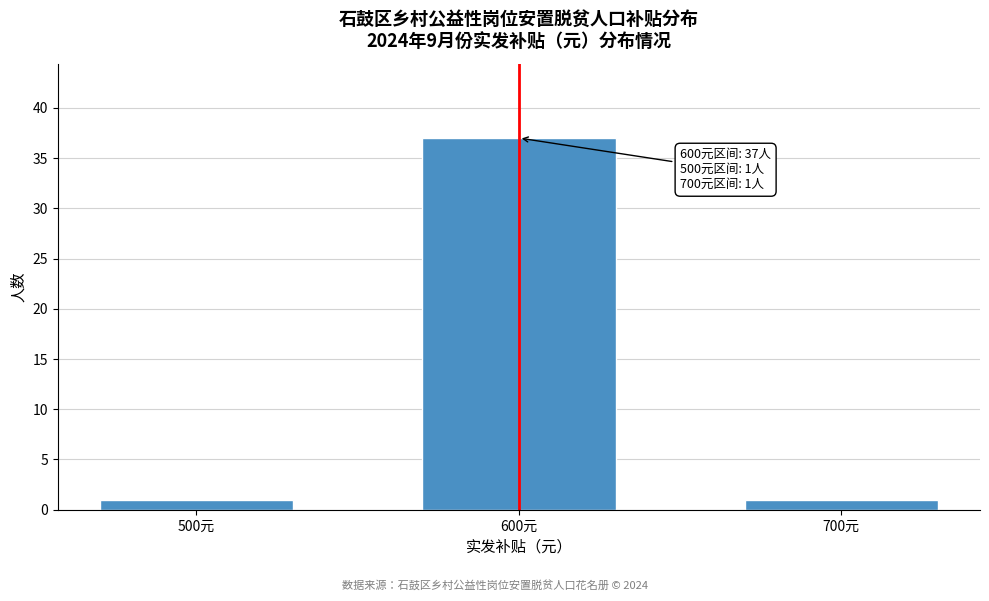

Reading right to left, list all the values displayed in this chart.

700元=1	600元=37	500元=1